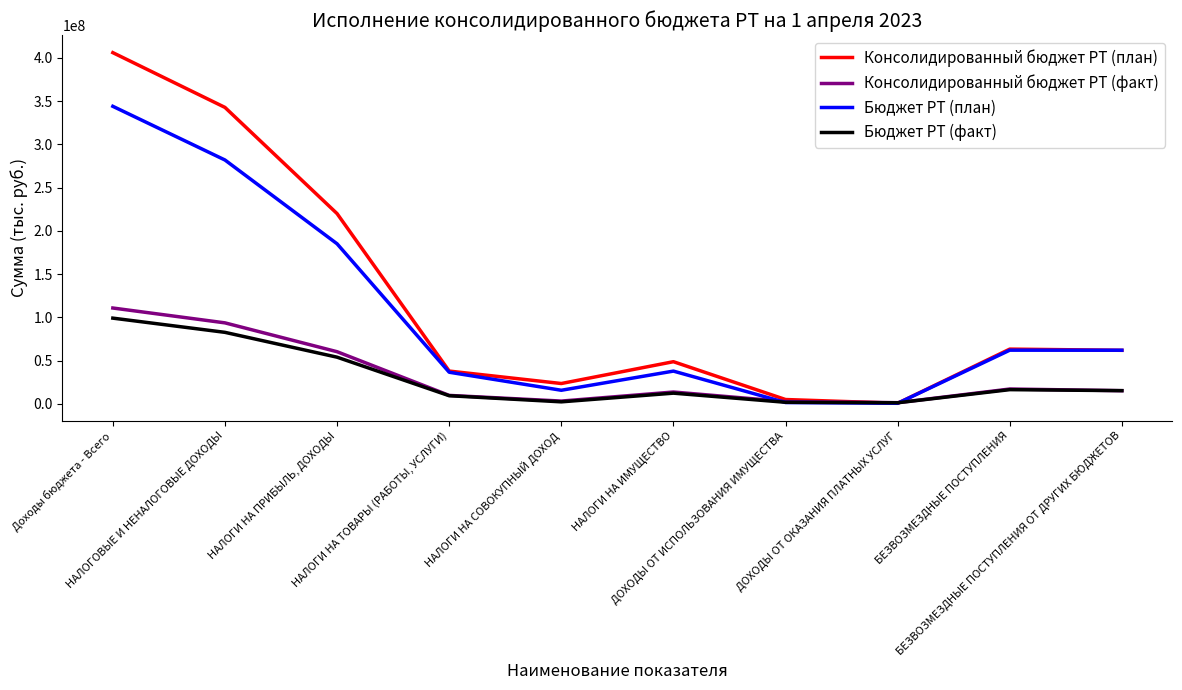

What position from the left is ДОХОДЫ ОТ ИСПОЛЬЗОВАНИЯ ИМУЩЕСТВА?

7